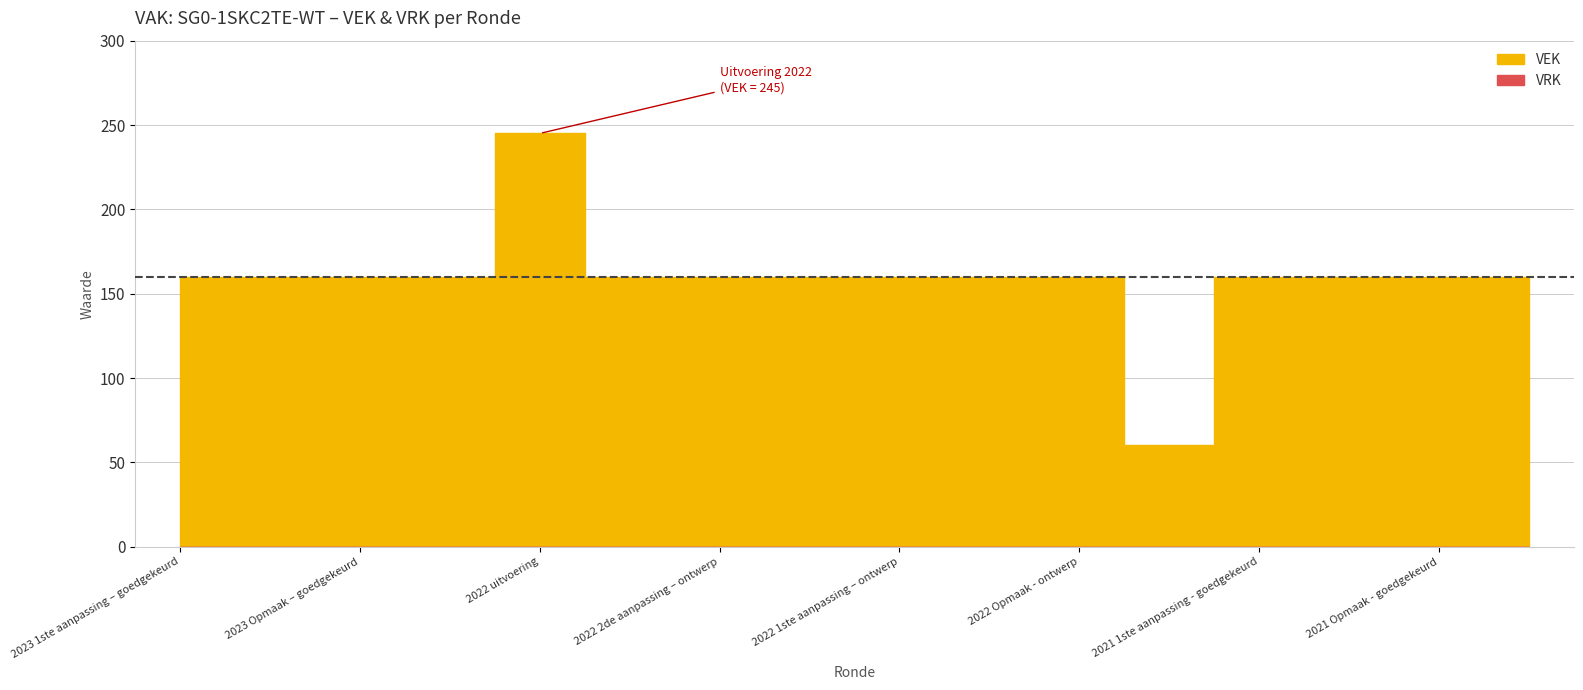

How many distinct data groups are displayed?

1